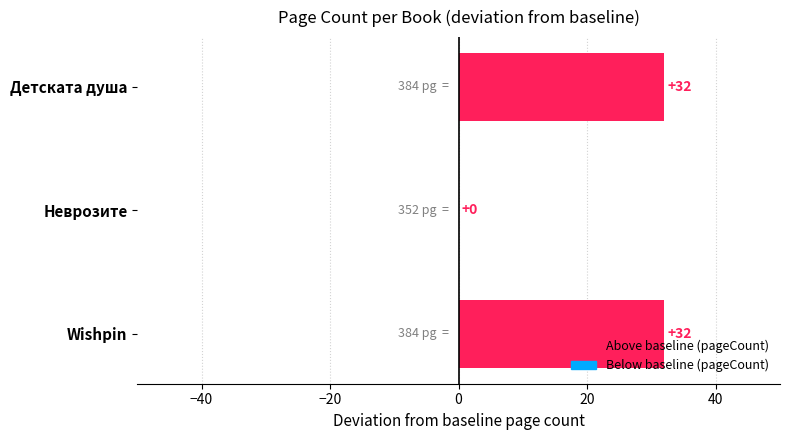

Are the bars horizontal?

Yes